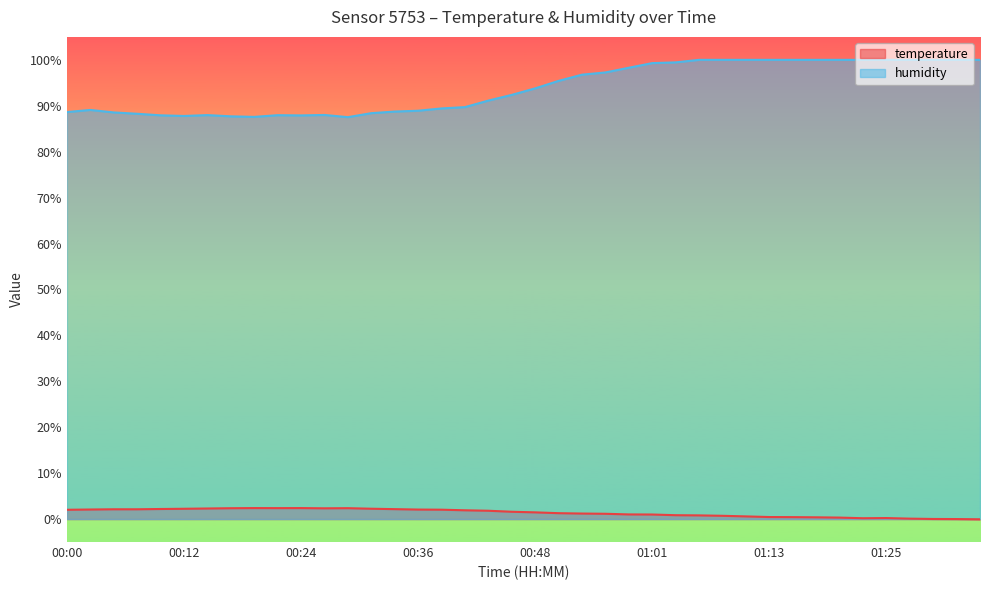

Reading left to right, extract all data points from this chart.

temperature: 00:00=2.0	00:02=2.1	00:05=2.1	00:07=2.1	00:09=2.2	00:12=2.2	00:14=2.3	00:17=2.4	00:19=2.4	00:22=2.4	00:24=2.4	00:26=2.3	00:29=2.4	00:31=2.2	00:34=2.2	00:36=2.1	00:39=2.0	00:41=1.9	00:43=1.8	00:46=1.6	00:48=1.5	00:51=1.3	00:53=1.2	00:56=1.1	00:58=1.0	01:01=1.0	01:03=0.8	01:05=0.8	01:08=0.7	01:10=0.6	01:13=0.4	01:15=0.4	01:18=0.4	01:20=0.3	01:23=0.2	01:25=0.2	01:27=0.1	01:30=0.0	01:32=0.0	01:35=-0.1
humidity: 00:00=88.6	00:02=89.1	00:05=88.5	00:07=88.3	00:09=87.9	00:12=87.8	00:14=88.0	00:17=87.7	00:19=87.6	00:22=88.0	00:24=87.9	00:26=88.0	00:29=87.5	00:31=88.4	00:34=88.7	00:36=88.9	00:39=89.4	00:41=89.7	00:43=91.1	00:46=92.4	00:48=93.8	00:51=95.4	00:53=96.8	00:56=97.3	00:58=98.3	01:01=99.3	01:03=99.5	01:05=100.0	01:08=100.0	01:10=100.0	01:13=100.0	01:15=100.0	01:18=100.0	01:20=100.0	01:23=100.0	01:25=100.0	01:27=100.0	01:30=100.0	01:32=100.0	01:35=100.0